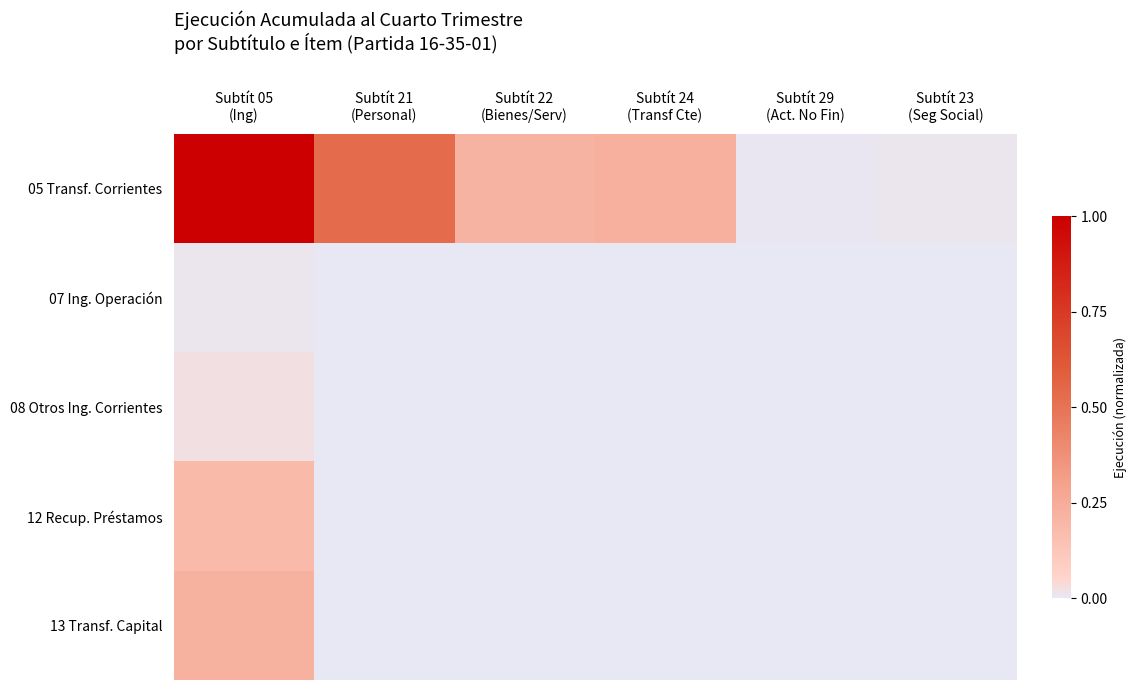

Reading right to left, extract all data points from this chart.

05 Transf. Corrientes: Subtít 23
(Seg Social)=0.0	Subtít 29
(Act. No Fin)=0.0	Subtít 24
(Transf Cte)=0.2	Subtít 22
(Bienes/Serv)=0.2	Subtít 21
(Personal)=0.5	Subtít 05
(Ing)=1.0
07 Ing. Operación: Subtít 23
(Seg Social)=0.0	Subtít 29
(Act. No Fin)=0.0	Subtít 24
(Transf Cte)=0.0	Subtít 22
(Bienes/Serv)=0.0	Subtít 21
(Personal)=0.0	Subtít 05
(Ing)=0.0
08 Otros Ing. Corrientes: Subtít 23
(Seg Social)=0.0	Subtít 29
(Act. No Fin)=0.0	Subtít 24
(Transf Cte)=0.0	Subtít 22
(Bienes/Serv)=0.0	Subtít 21
(Personal)=0.0	Subtít 05
(Ing)=0.0
12 Recup. Préstamos: Subtít 23
(Seg Social)=0.0	Subtít 29
(Act. No Fin)=0.0	Subtít 24
(Transf Cte)=0.0	Subtít 22
(Bienes/Serv)=0.0	Subtít 21
(Personal)=0.0	Subtít 05
(Ing)=0.2
13 Transf. Capital: Subtít 23
(Seg Social)=0.0	Subtít 29
(Act. No Fin)=0.0	Subtít 24
(Transf Cte)=0.0	Subtít 22
(Bienes/Serv)=0.0	Subtít 21
(Personal)=0.0	Subtít 05
(Ing)=0.2